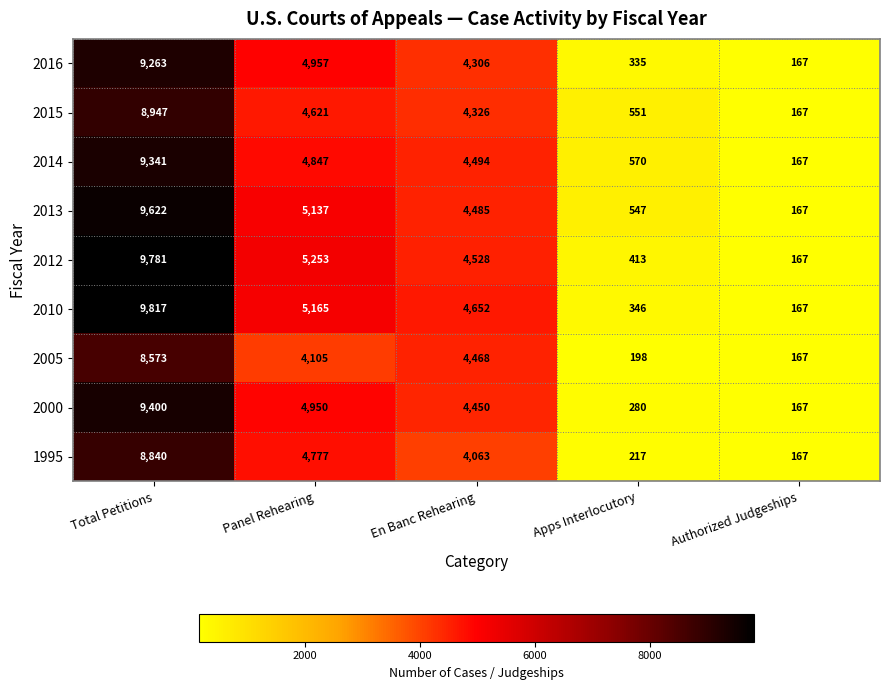

What is the greatest value displayed?

9817